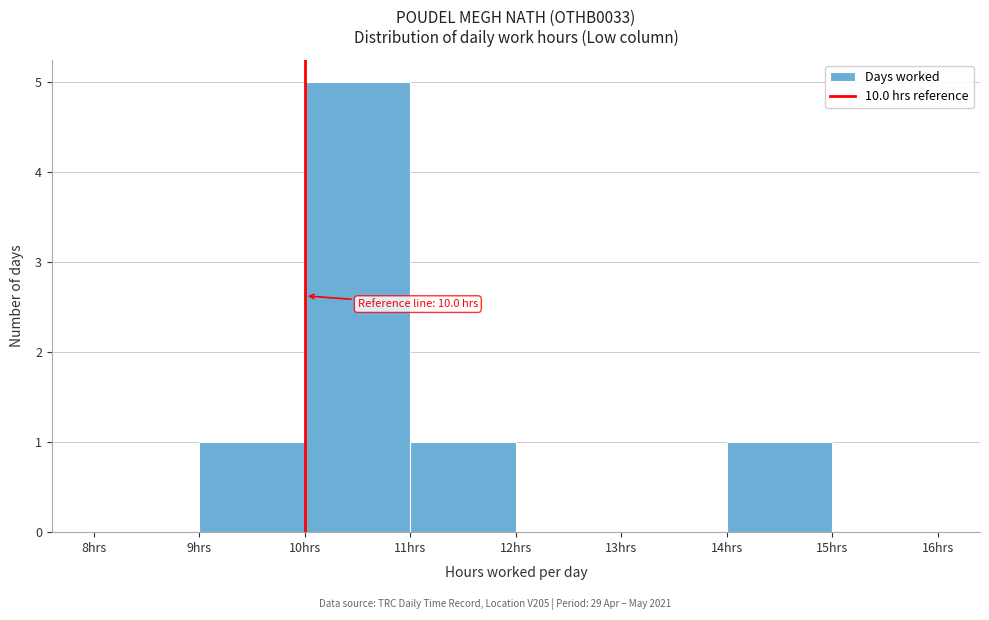

Which range on the x-axis has the tallest bar?

10 to 11